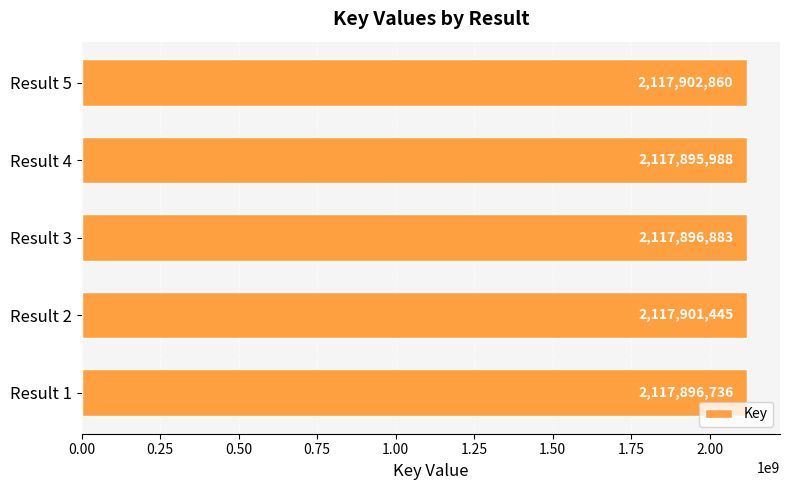

Where is the data nearest to the value 2117899424?

Result 2